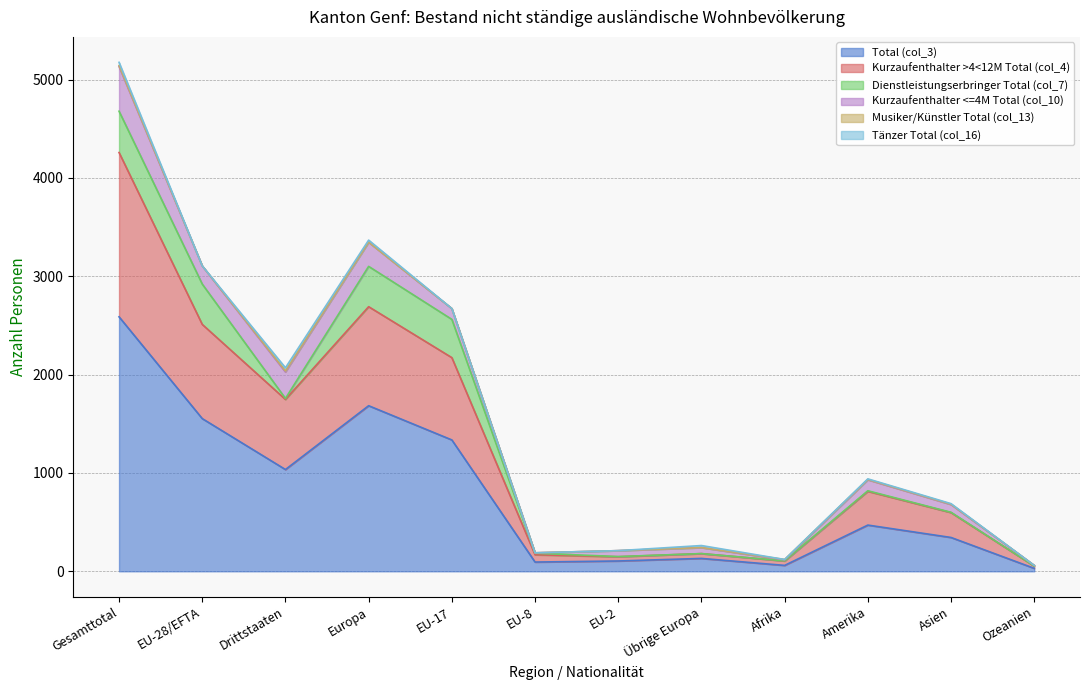

Rank the categories by Kurzaufenthalter >4<12M Total (col_4) value from highest to lowest.

Gesamttotal, Europa, EU-28/EFTA, EU-17, Drittstaaten, Amerika, Asien, EU-8, Übrige Europa, Afrika, EU-2, Ozeanien